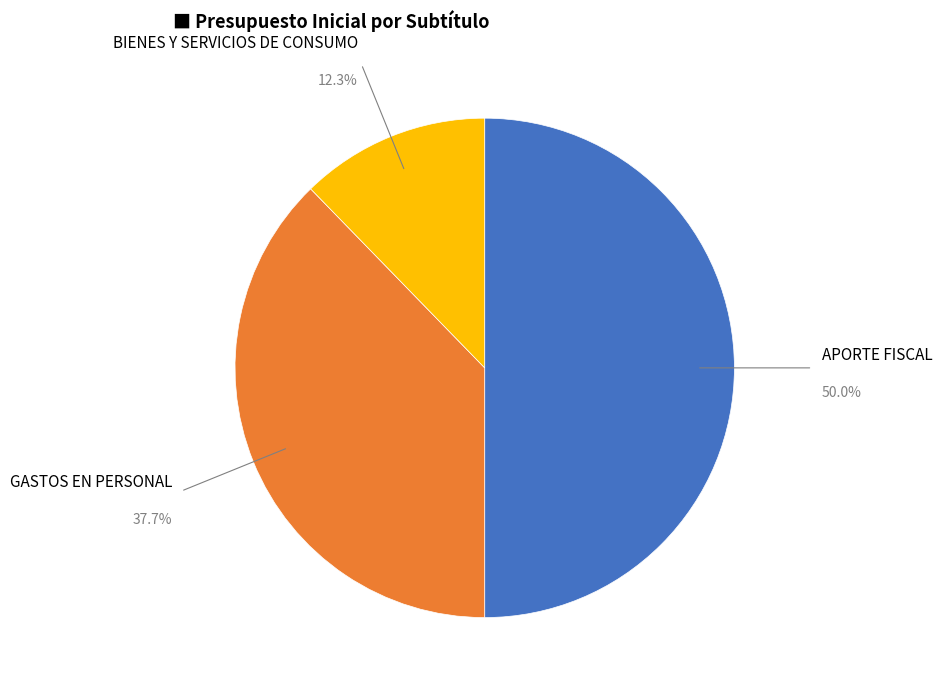

To the nearest percent, what portion does APORTE FISCAL represent?

50%